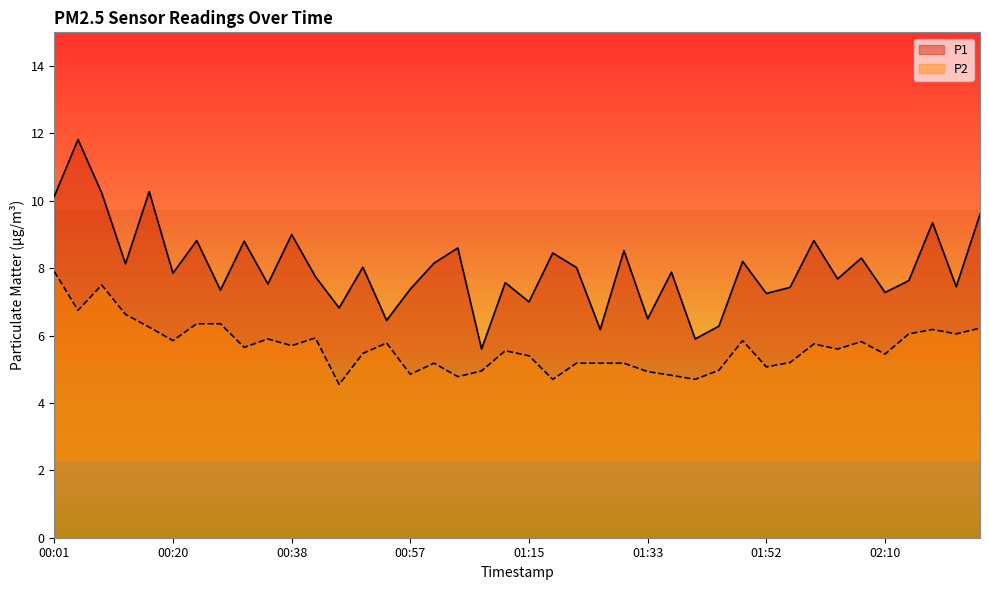

True or false: P2 and P1 cross at least once.

False